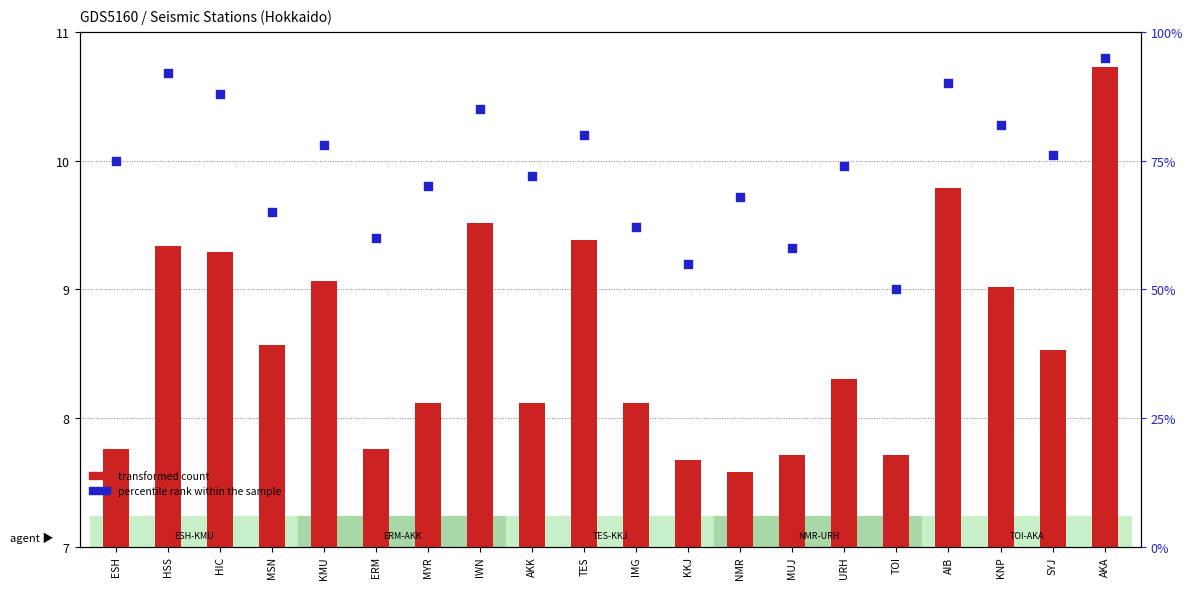

Which series reaches the maximum Y coordinate?

percentile rank within the sample